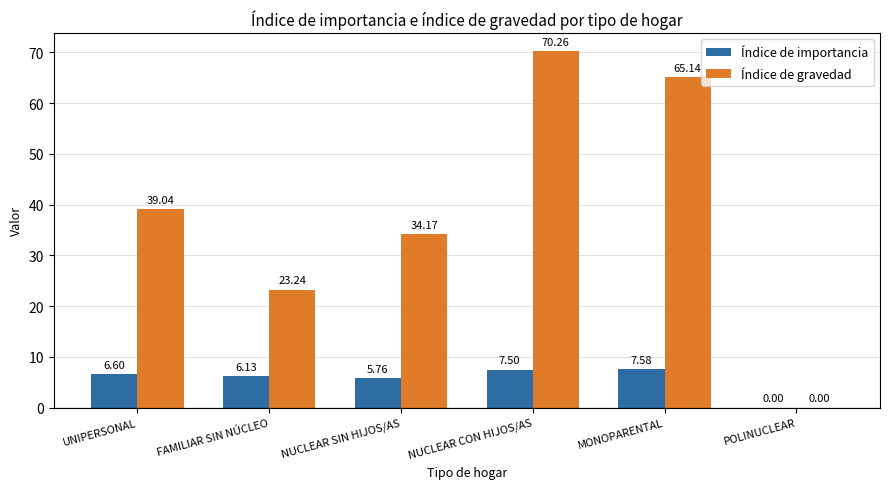

Is the value of Índice de importancia at NUCLEAR CON HIJOS/AS greater than the value of Índice de gravedad at NUCLEAR SIN HIJOS/AS?

No